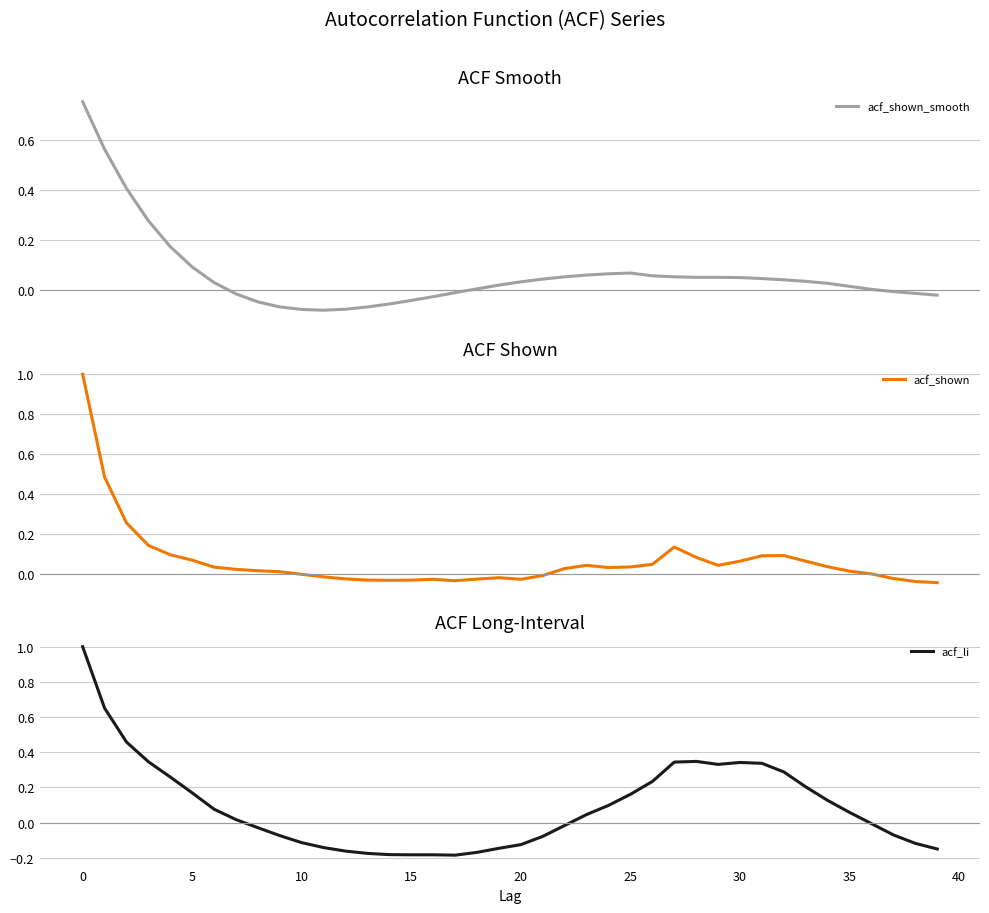

True or false: acf_shown has a value of -0.0 at 12.

True